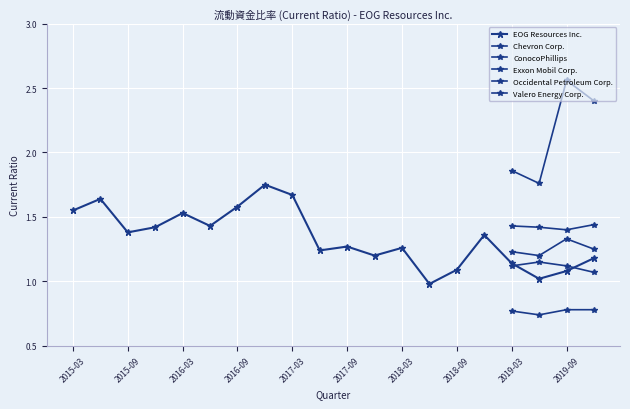

True or false: Occidental Petroleum Corp. has more than 1 points higher than both neighbors.

True